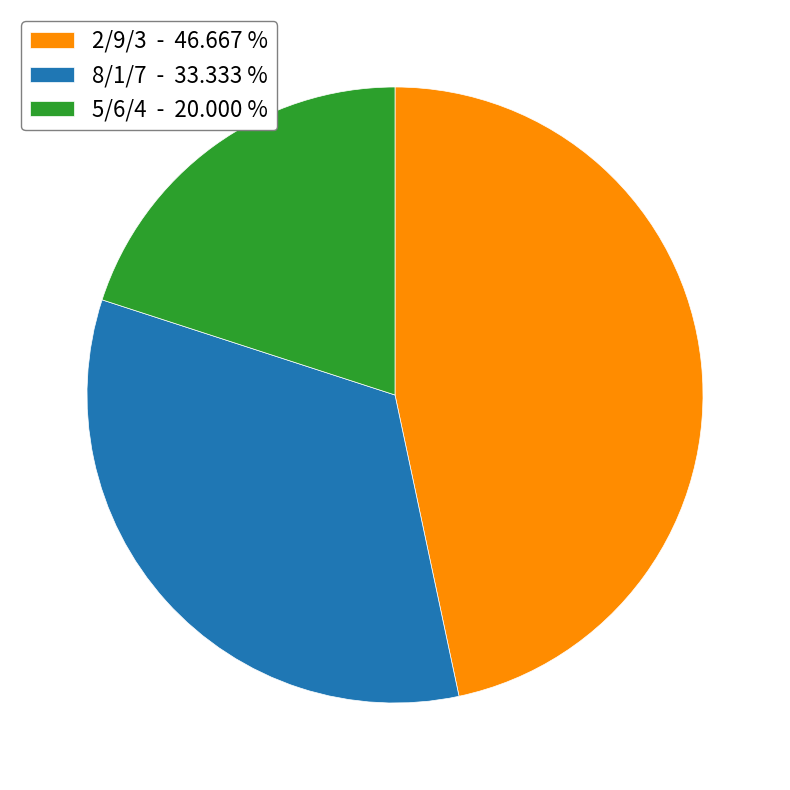

How many segments does this pie chart have?

3